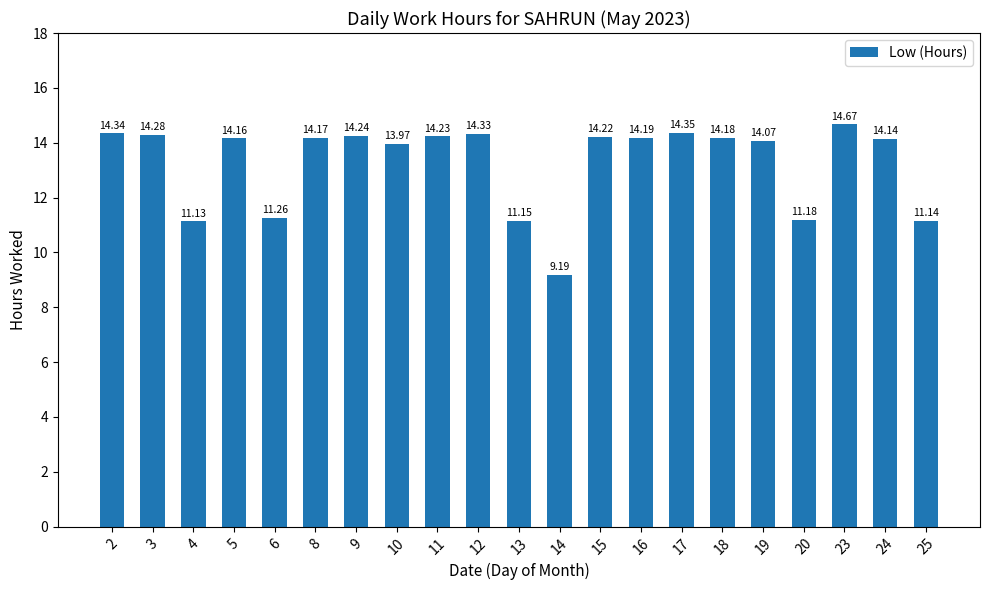

Approximately how many times larger is the value at 11 compared to 23?

1.0